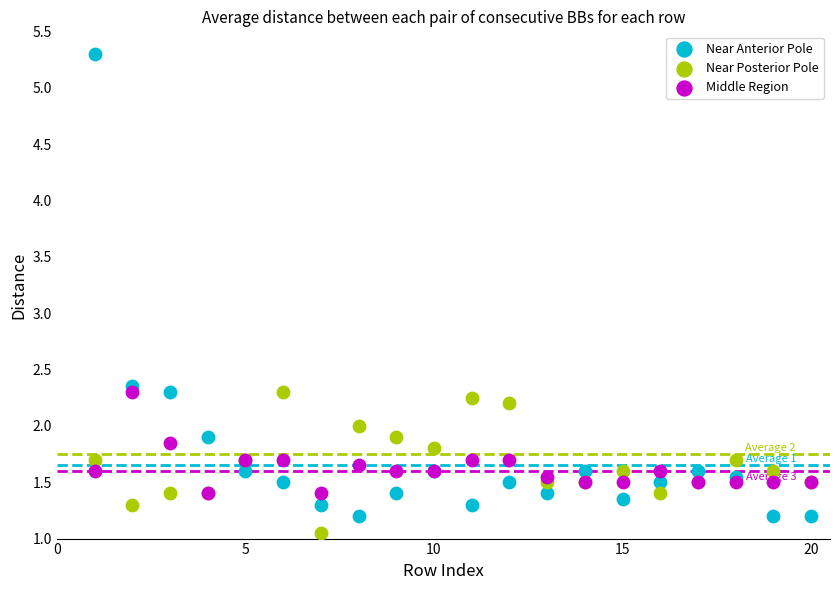

What are all the series names shown in the legend?

Near Anterior Pole, Near Posterior Pole, Middle Region